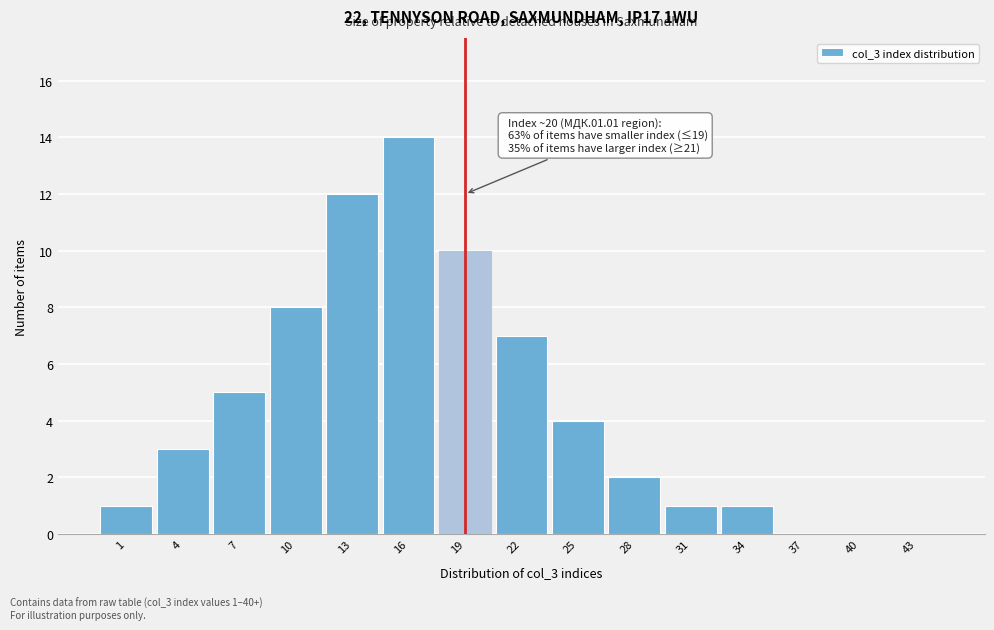

Reading left to right, transcribe all the data shown in this chart.

1=1	4=3	7=5	10=8	13=12	16=14	19=10	22=7	25=4	28=2	31=1	34=1	37=0	40=0	43=0